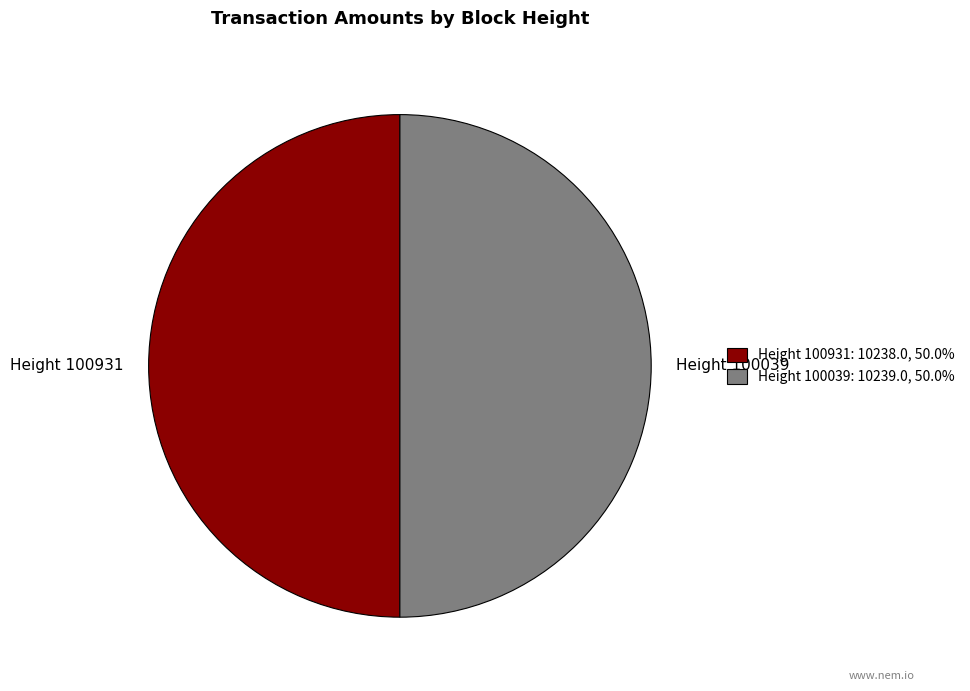

What is the ratio of the value at Height 100931 to the value at Height 100039?

1.0